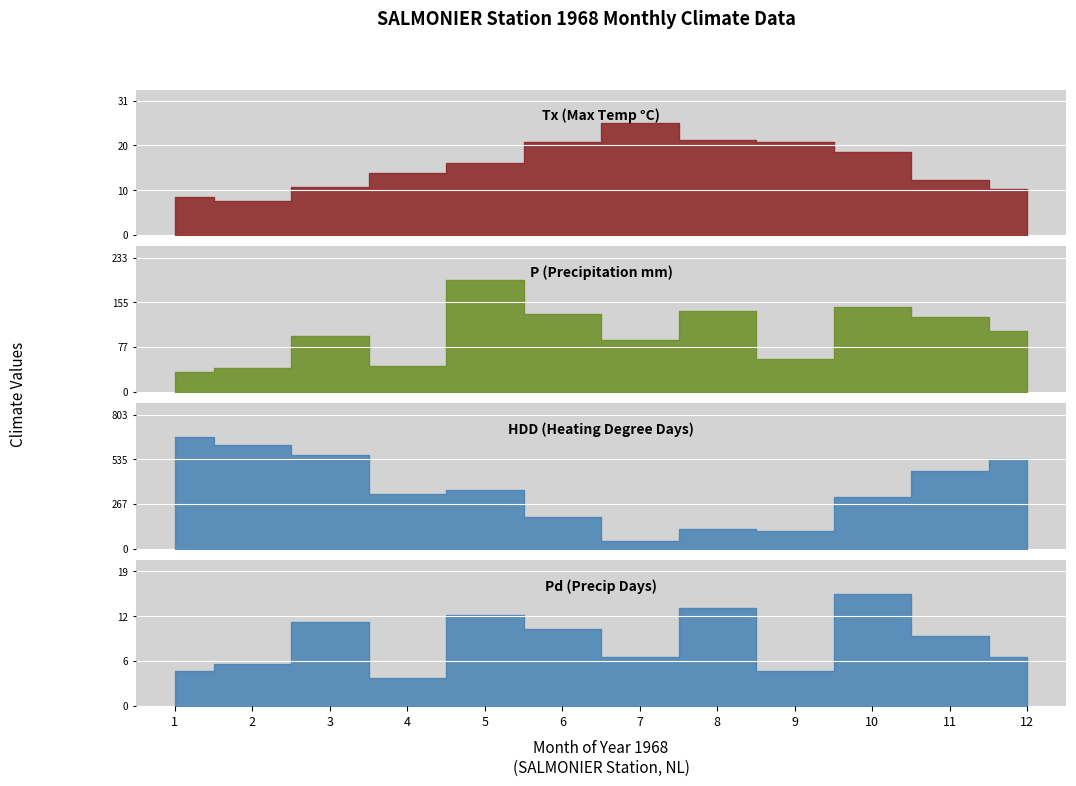

What is the approximate value of P at 4?

45.0